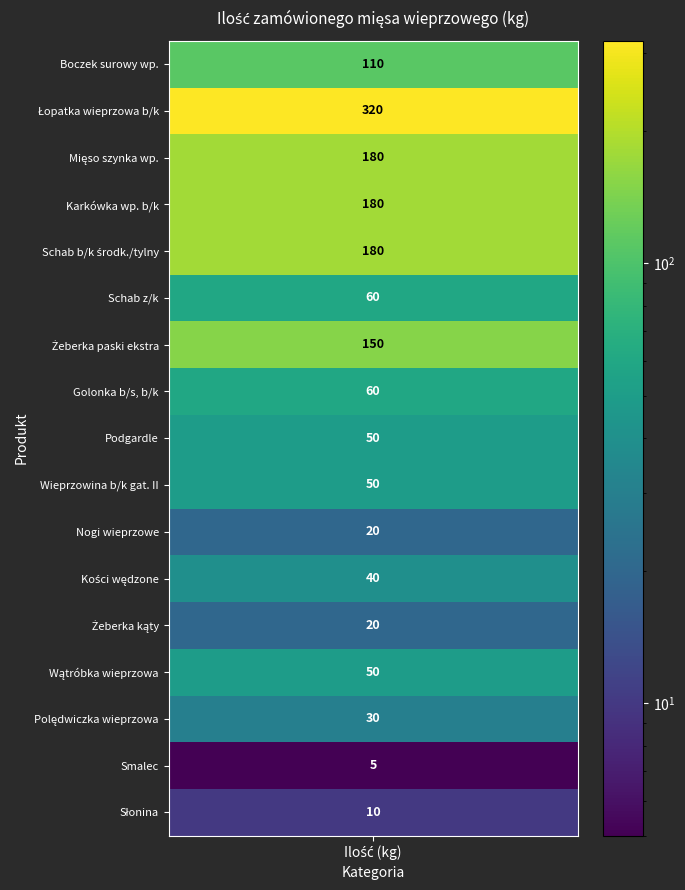

How many positive values does the Słonina series have?

1